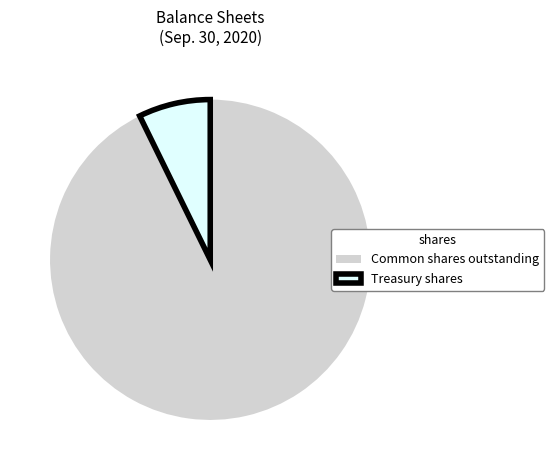

Is there a majority slice in this chart?

Yes